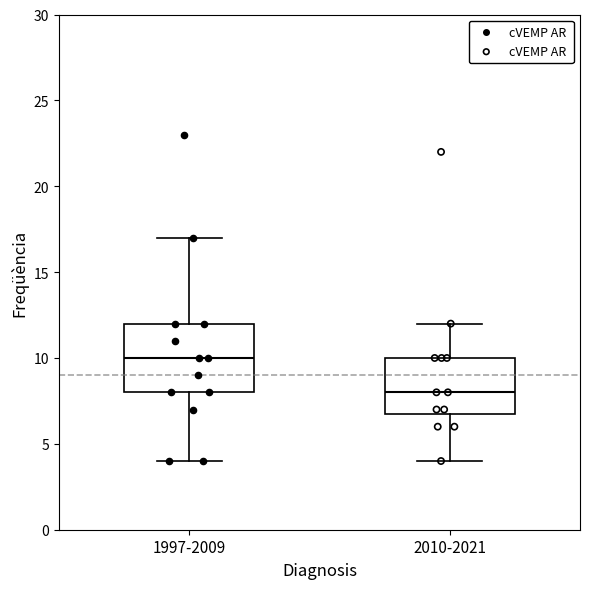

Where does the upper whisker of the box for 2010-2021 end on the y-axis? The values are not printed on the chart, so give them approximately, as read against the axis.

12